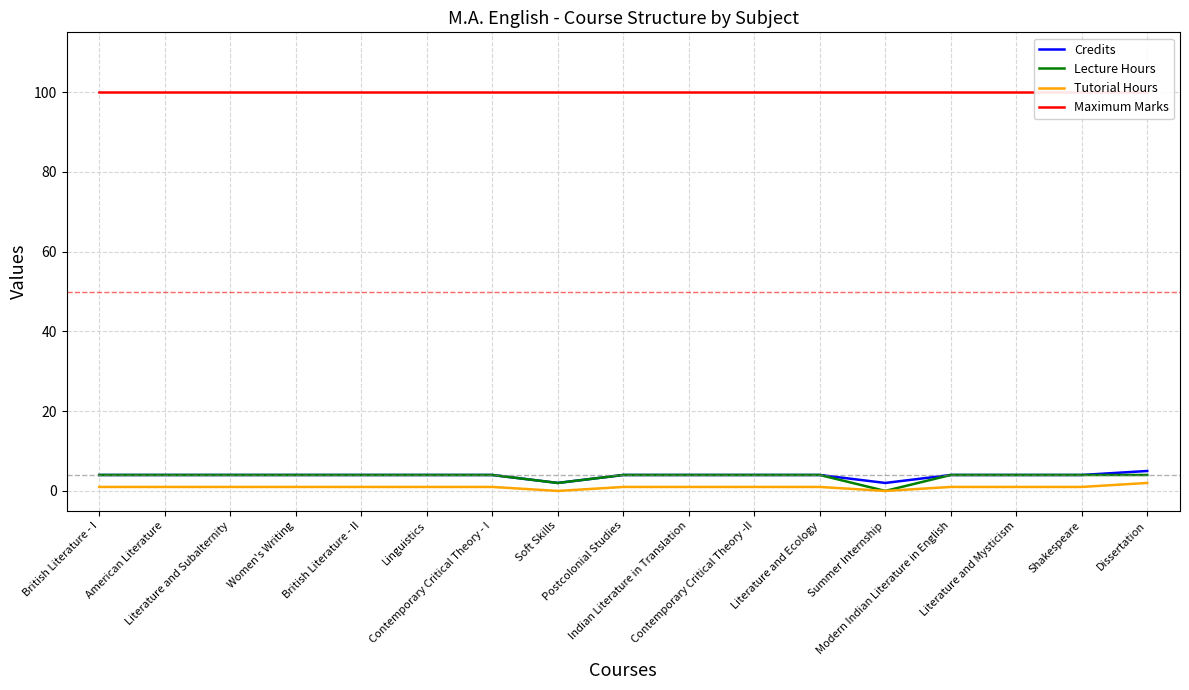

True or false: Lecture Hours has more than 0 points higher than both neighbors.

False